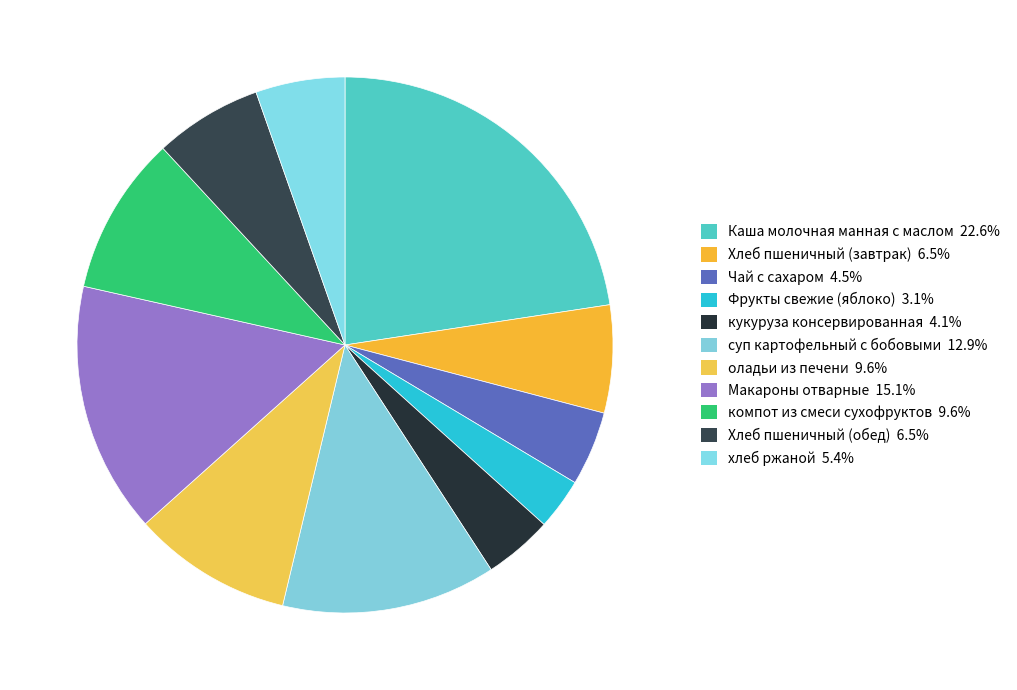

Is it true that кукуруза консервированная is 14% of the pie?

False